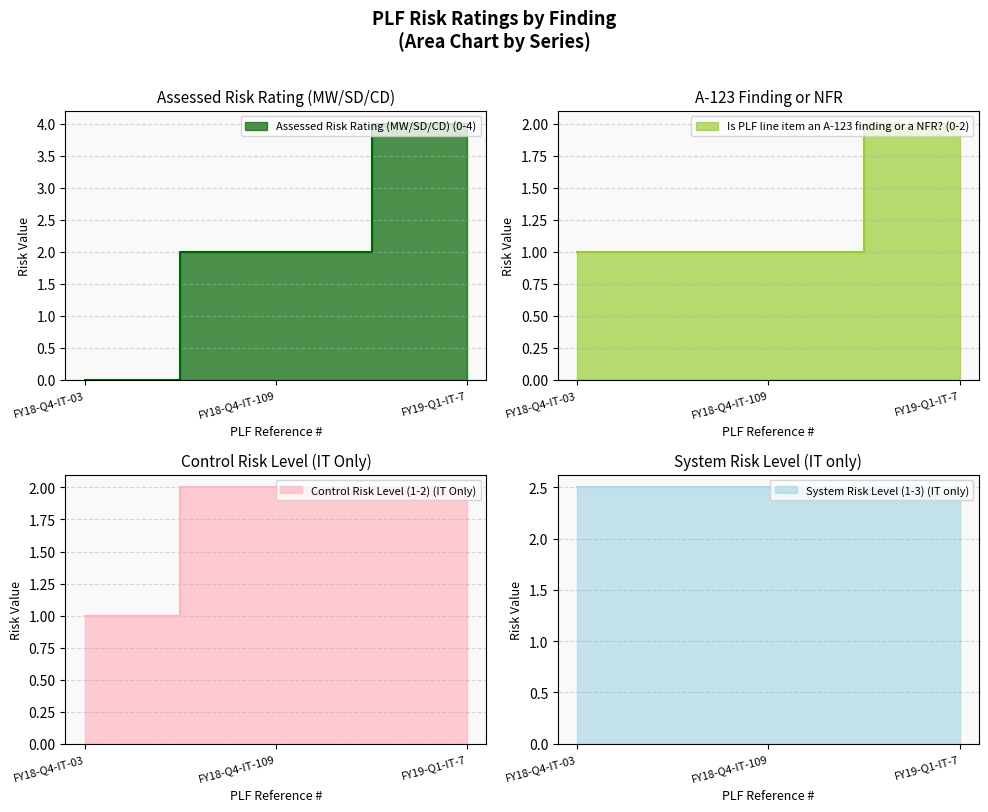

True or false: Assessed Risk Rating (MW/SD/CD) (0-4) has a value of 7 at FY19-Q1-IT-7.

False